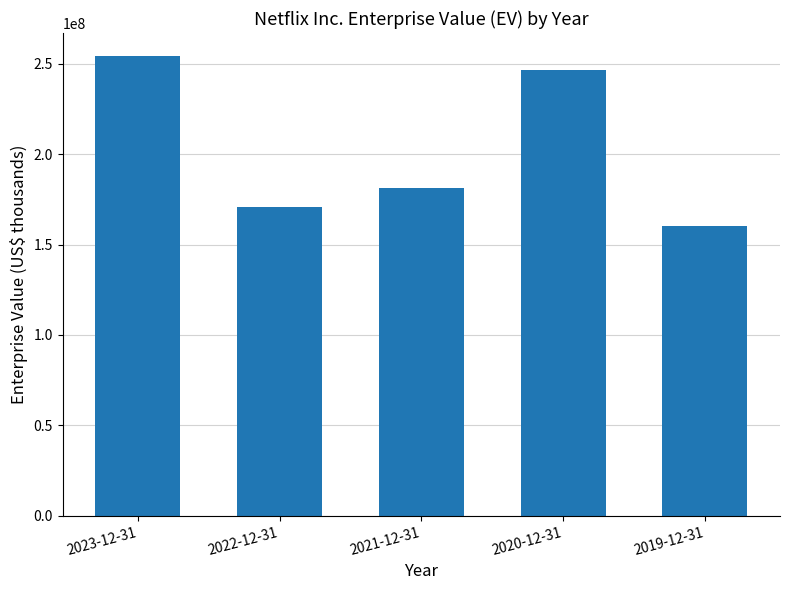

Are the bars grouped side by side (vs. stacked)?

No